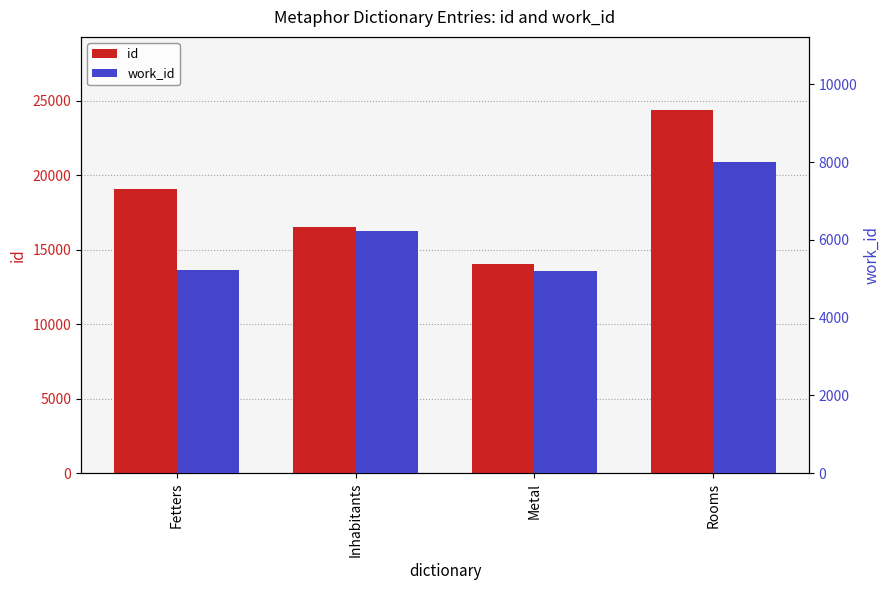

Between Fetters and Inhabitants, which series saw the biggest shift?

id